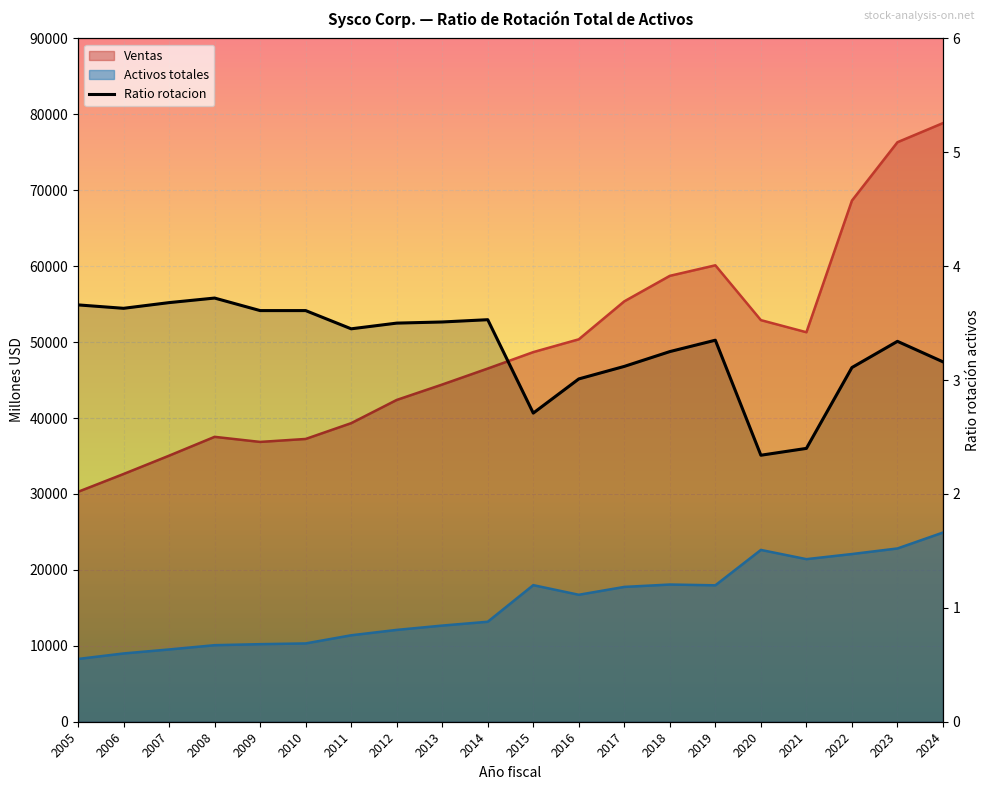

At which category does the data reach its first local valley?

2006